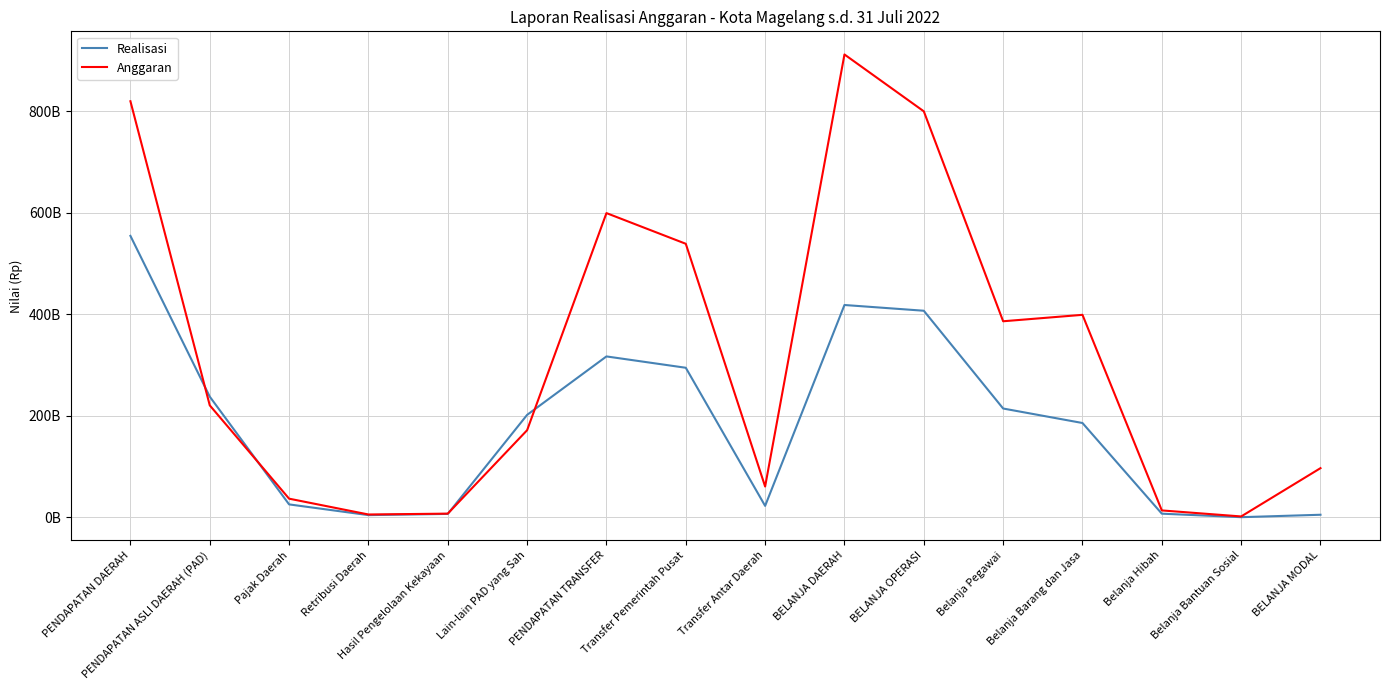

What are all the series names shown in the legend?

Realisasi, Anggaran